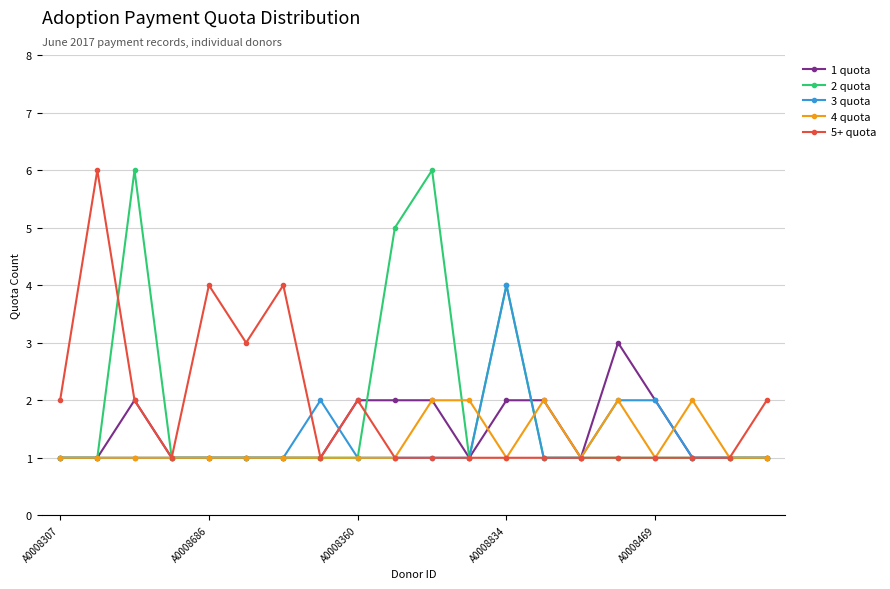

What is the highest value of the 2 quota series?

6